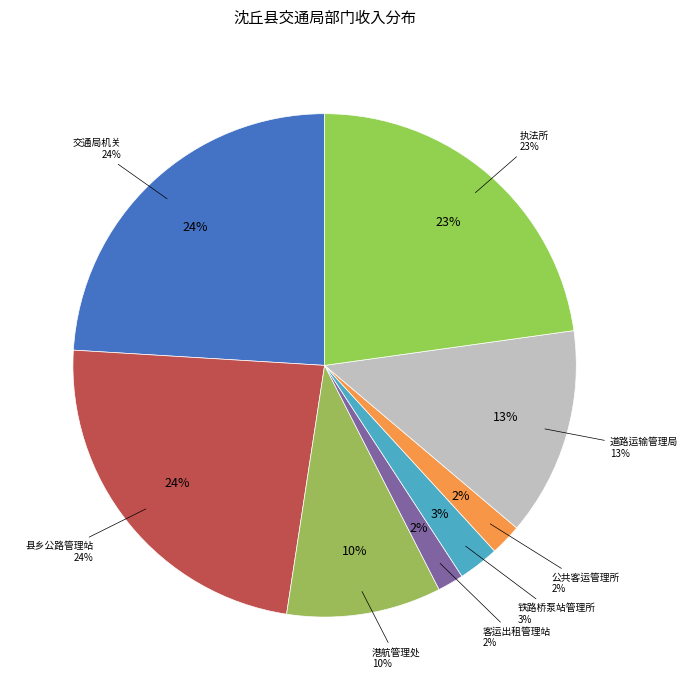

Is it true that 沈丘县客运出租汽车管理站 is 1% of the pie?

False